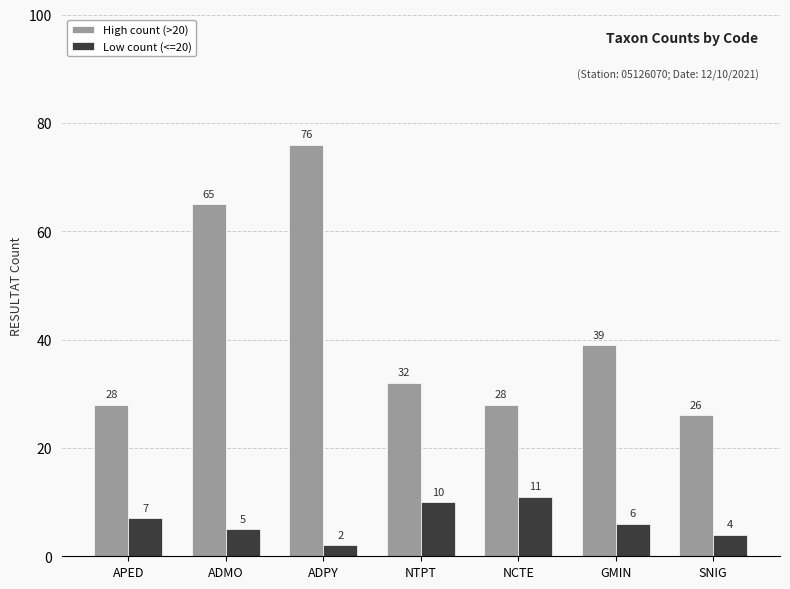

What is the value of the Low count (<=20) bar at the 4th from the left?

10